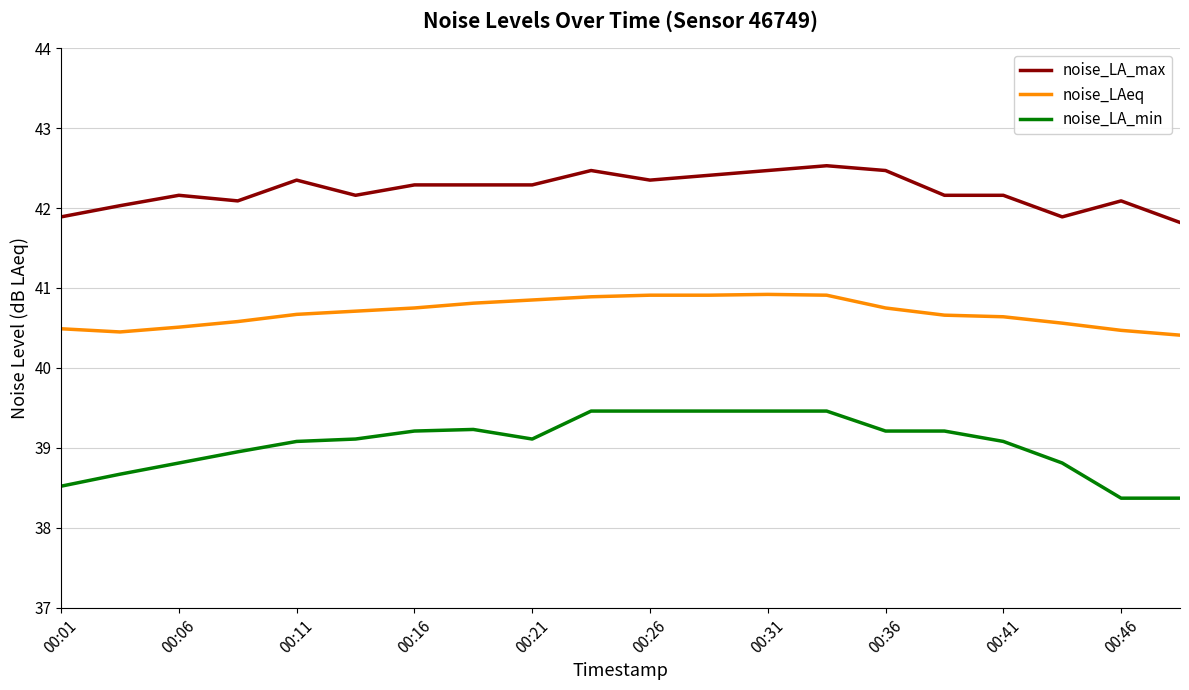

True or false: noise_LAeq has more than 0 points higher than both neighbors.

True